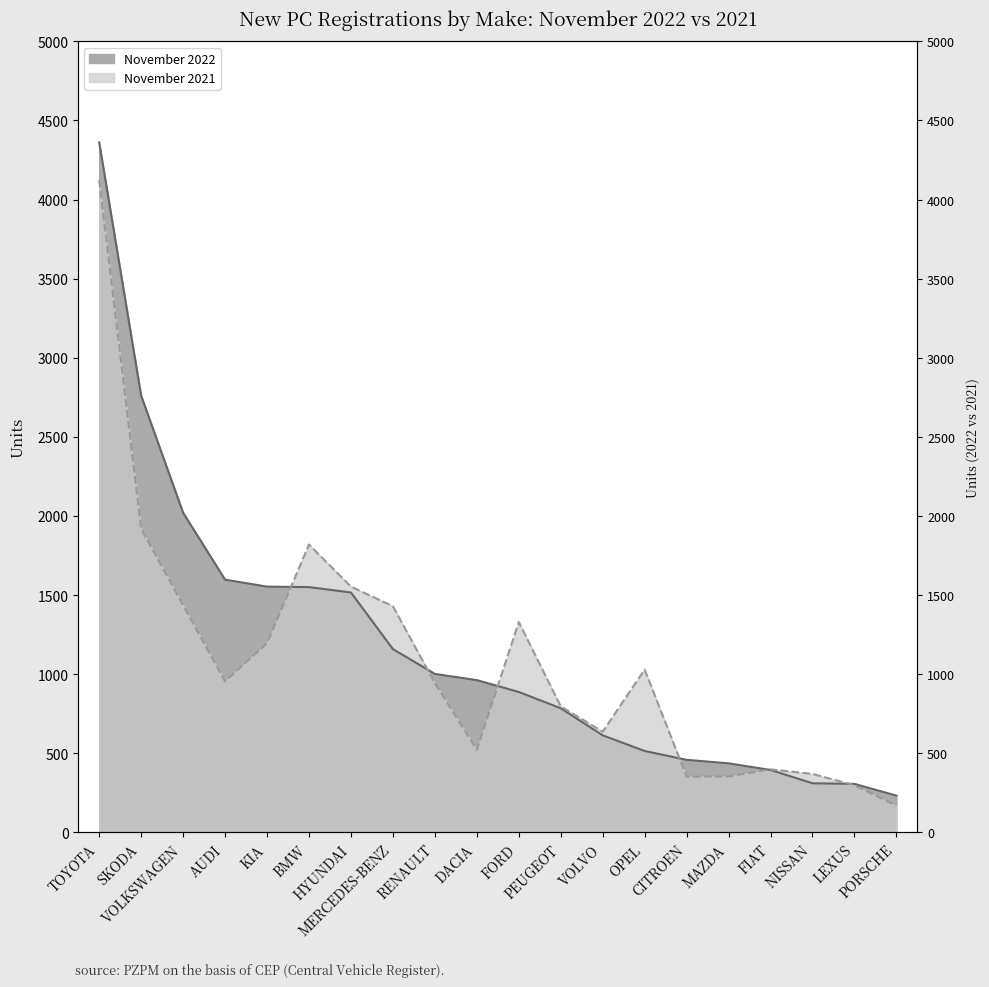

Between BMW and PORSCHE, which is larger?

BMW